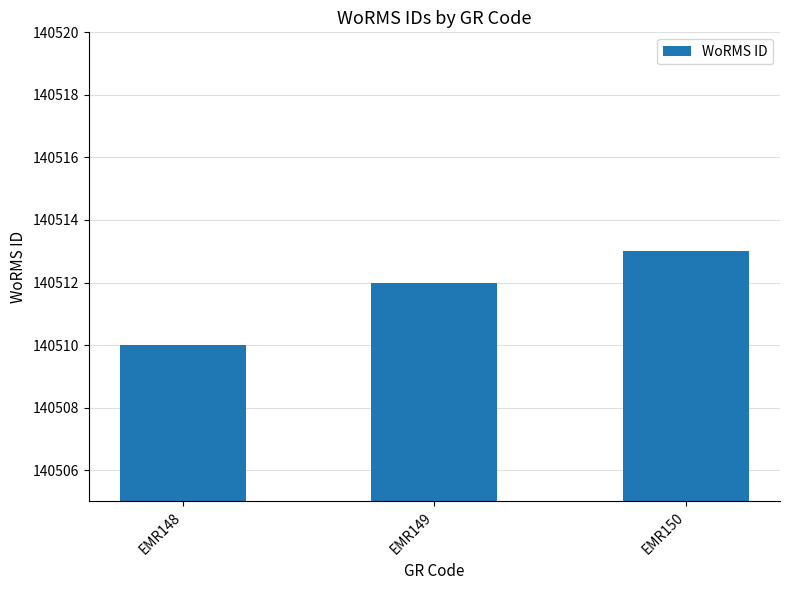

Reading left to right, list all the values displayed in this chart.

140510	140512	140513